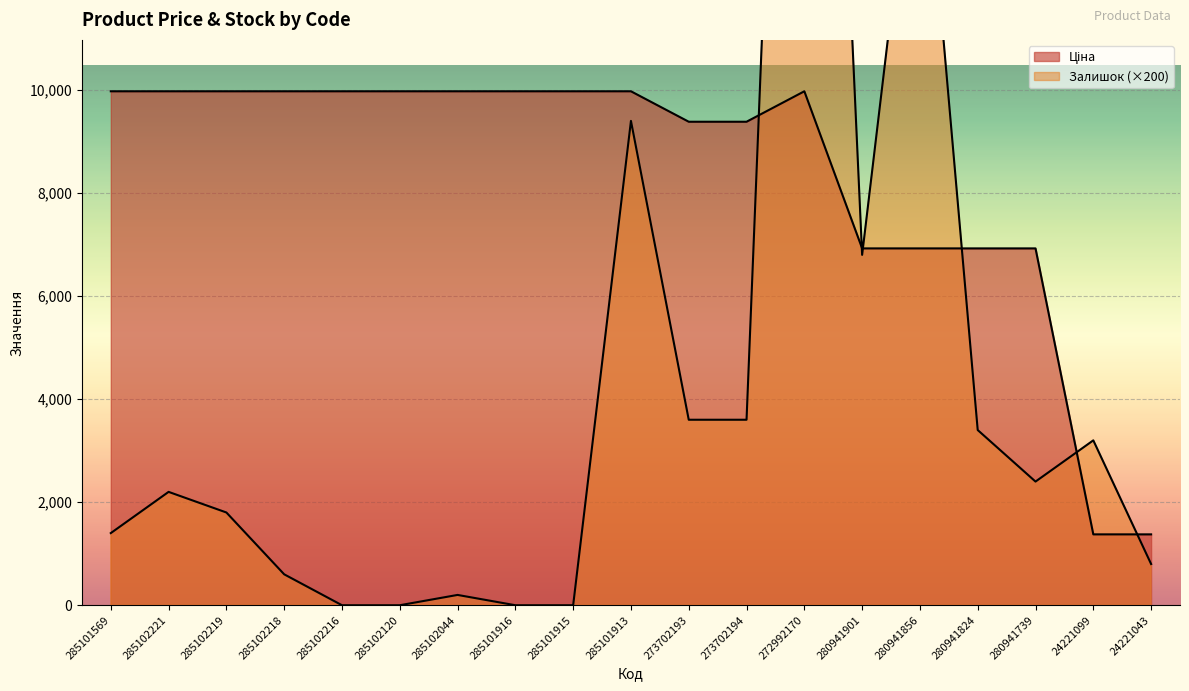

Is the value of Залишок at 24221099 greater than the value of Ціна at 24221099?

Yes